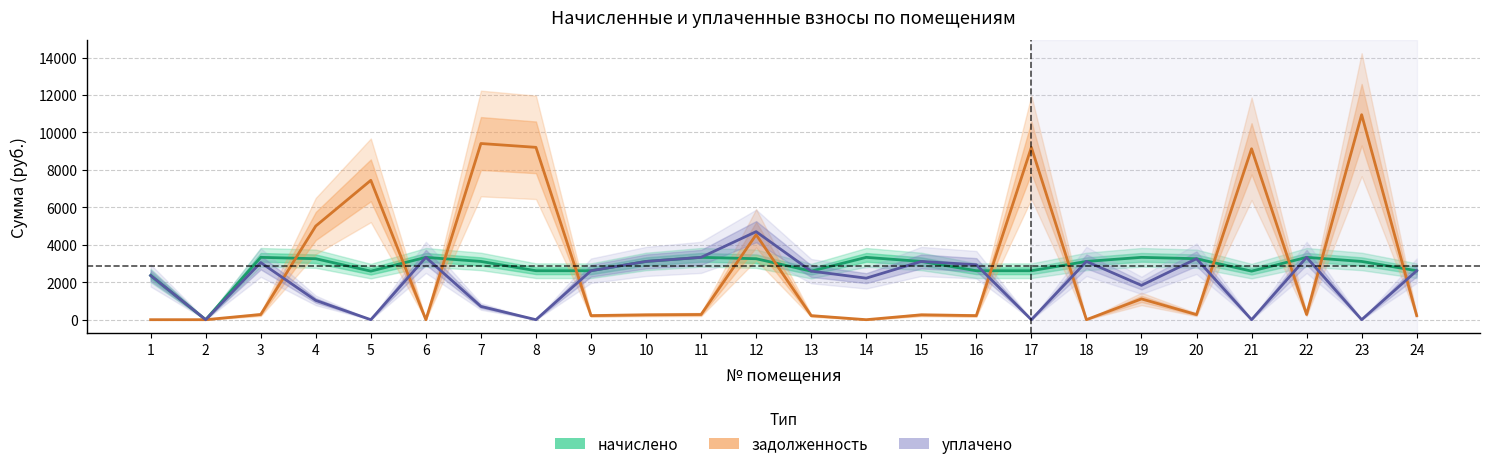

Between 9 and 21, which is larger?

9